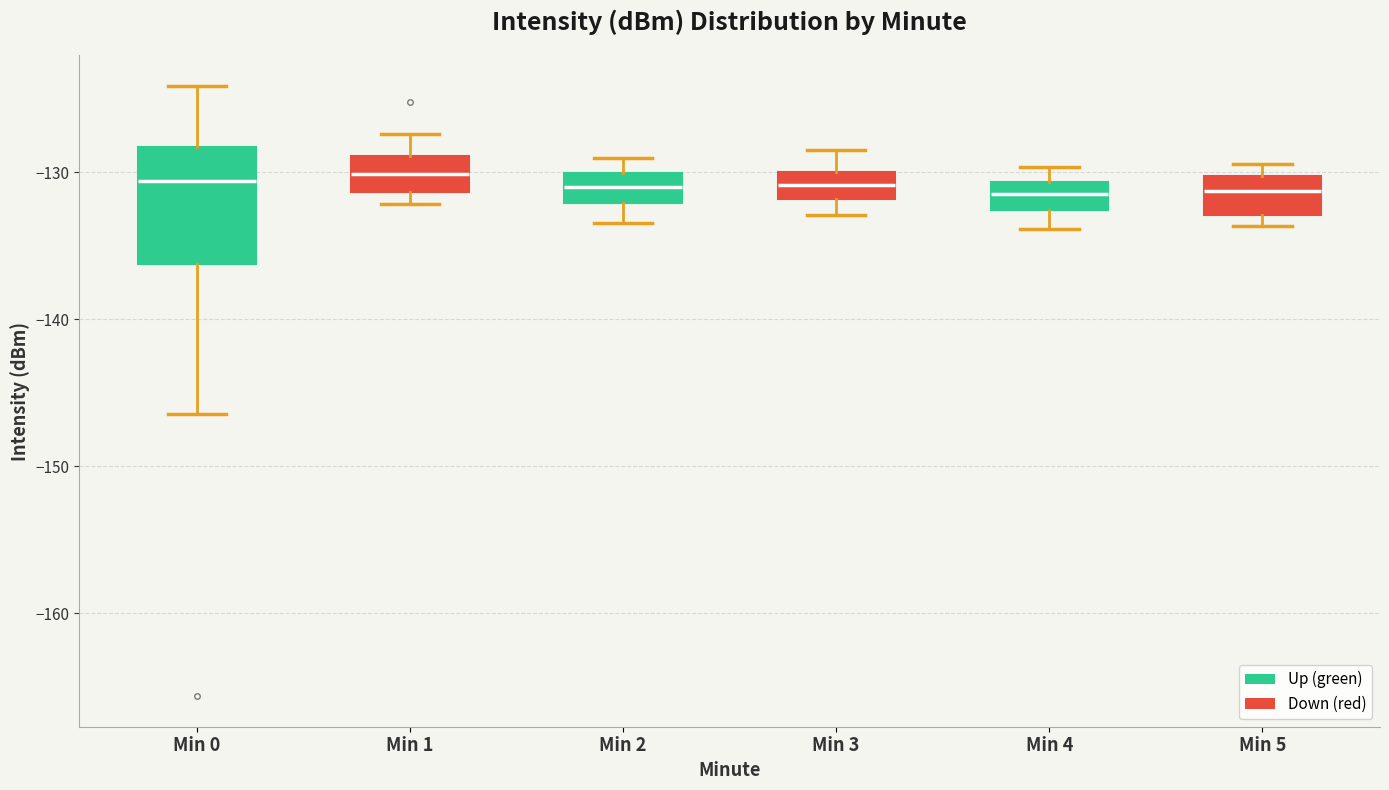

Which box is the tallest, from its lower edge to its upper edge?

Min 0